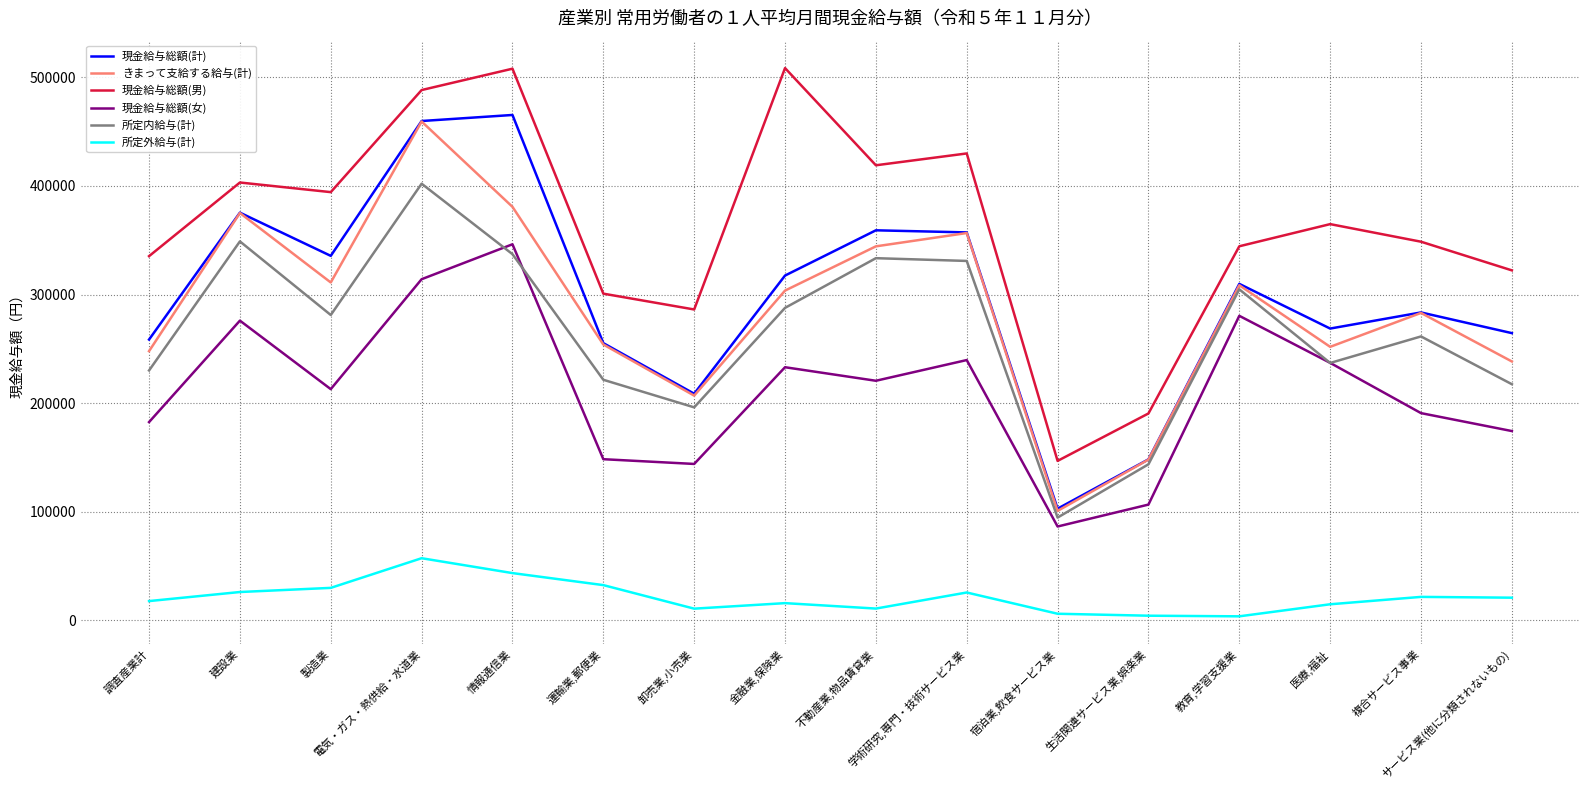

True or false: きまって支給する給与(計) and 所定外給与(計) cross at least once.

False